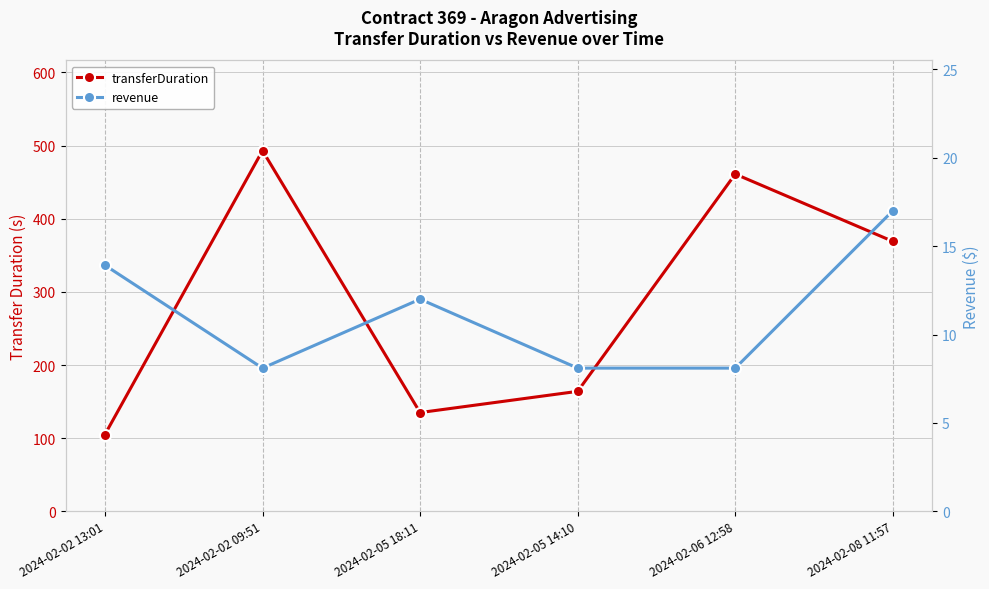

Reading left to right, extract all data points from this chart.

transferDuration: 105.0	493.0	135.0	164.0	461.0	369.0
revenue: 13.9	8.1	12.0	8.1	8.1	17.0